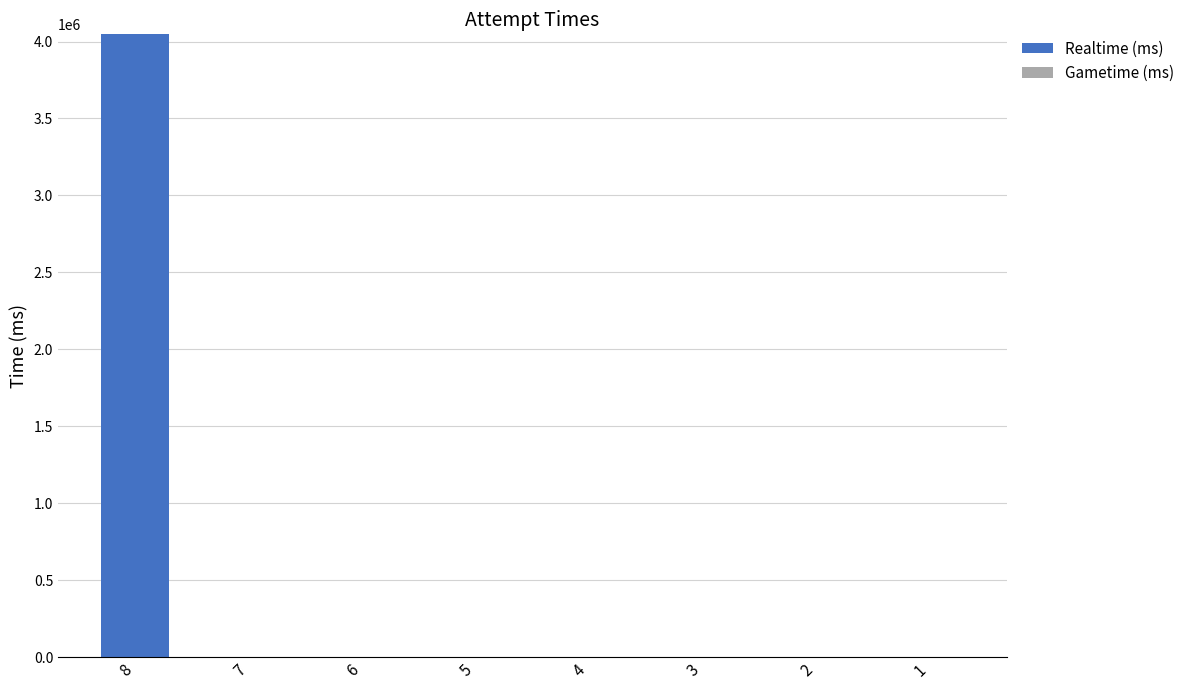

Is it true that the value at 2 is -2746268?

False